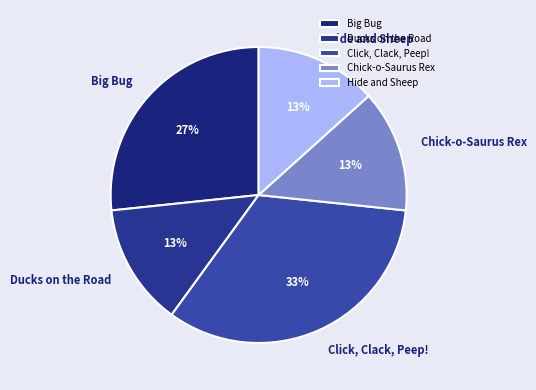

Between Chick-o-Saurus Rex and Big Bug, which is larger?

Big Bug